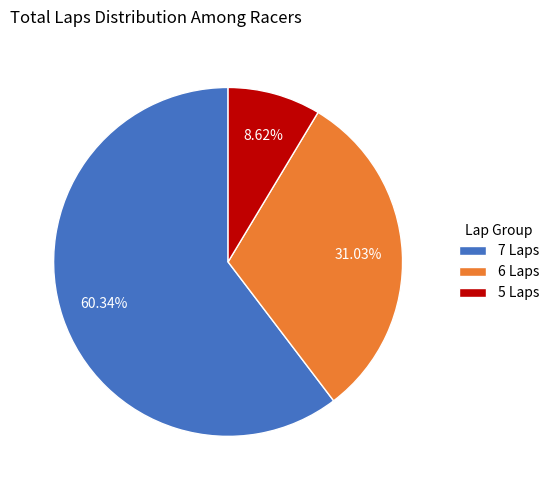

Rank the categories by value from lowest to highest.

5 Laps, 6 Laps, 7 Laps